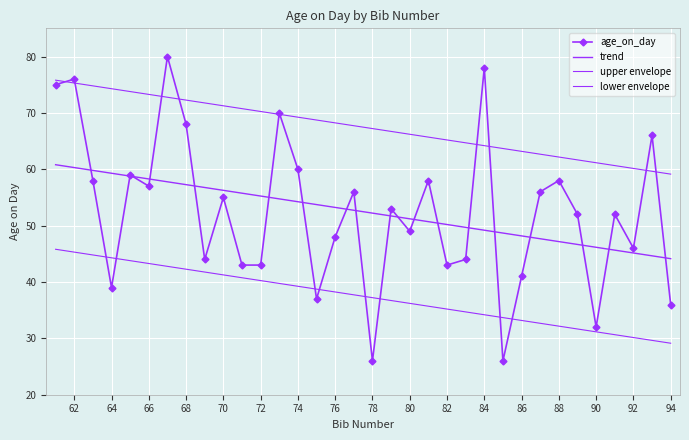

Rank the categories by value from highest to lowest.

67, 84, 62, 61, 73, 68, 93, 74, 65, 63, 81, 88, 66, 77, 87, 70, 79, 89, 91, 80, 76, 92, 69, 83, 71, 72, 82, 86, 64, 75, 94, 90, 78, 85